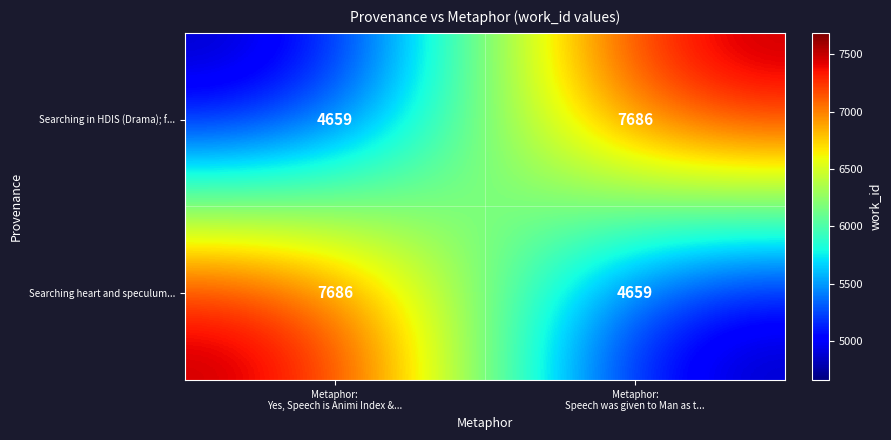

Rank the series at Metaphor:
Yes, Speech is Animi Index &... from highest to lowest value.

Searching heart and speculum..., Searching in HDIS (Drama); f...